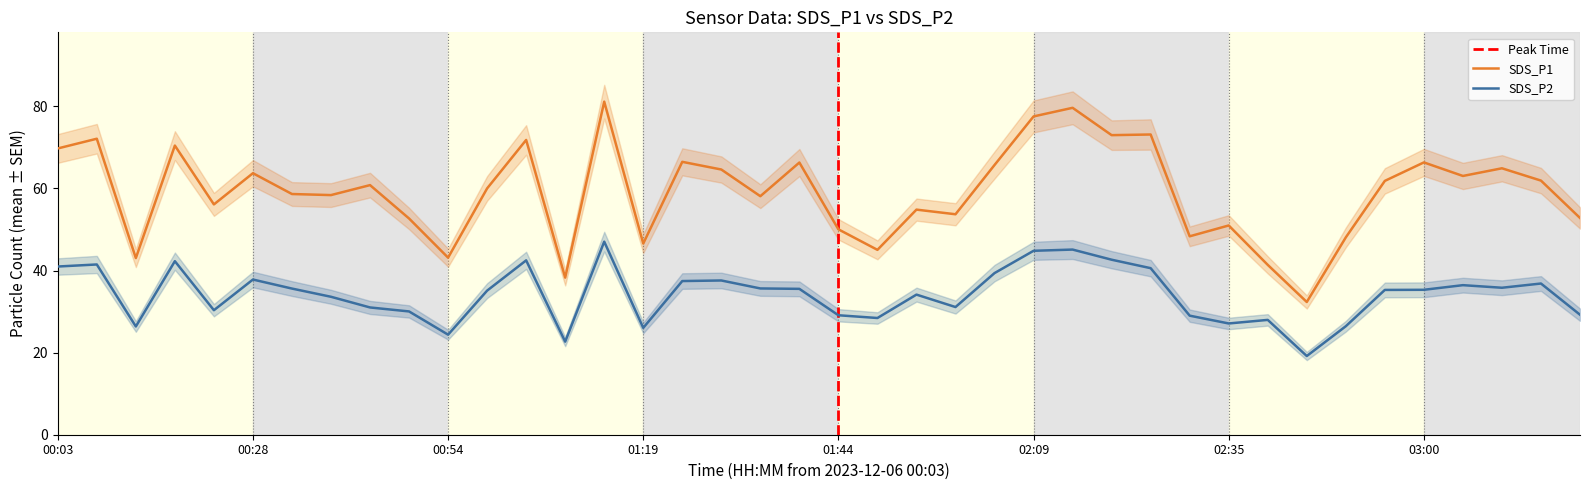

The SDS_P2 series shows 29.0 at 02:30. True or false?

True